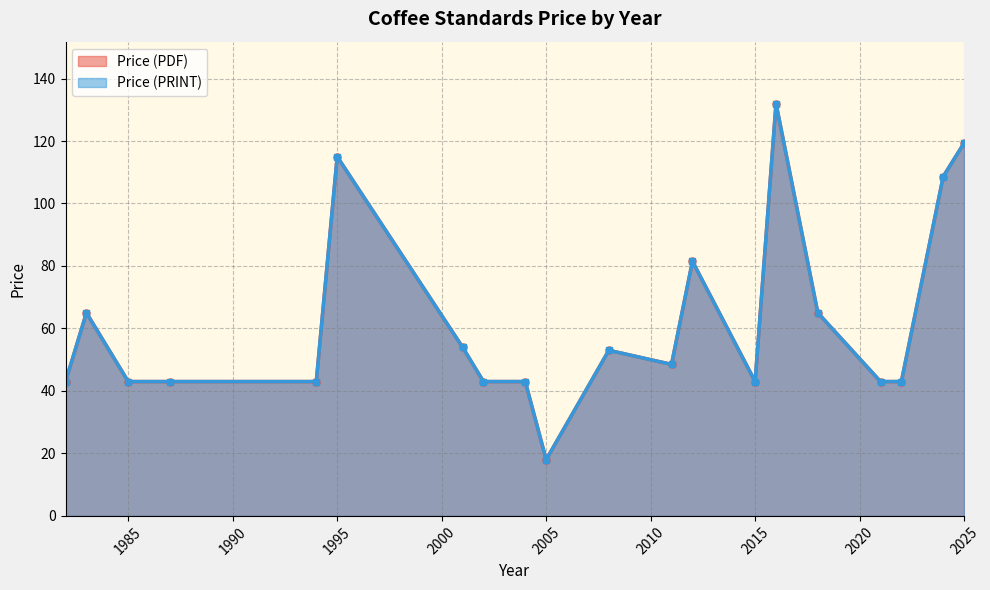

Rank the series by their maximum value, from highest to lowest.

Price (PDF), Price (PRINT)